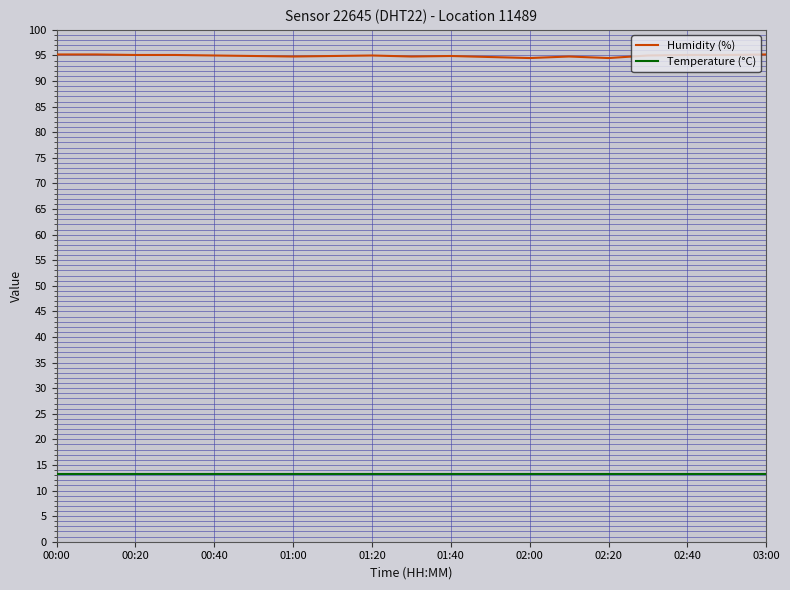

Rank the series by their average value, from highest to lowest.

Humidity (%), Temperature (°C)